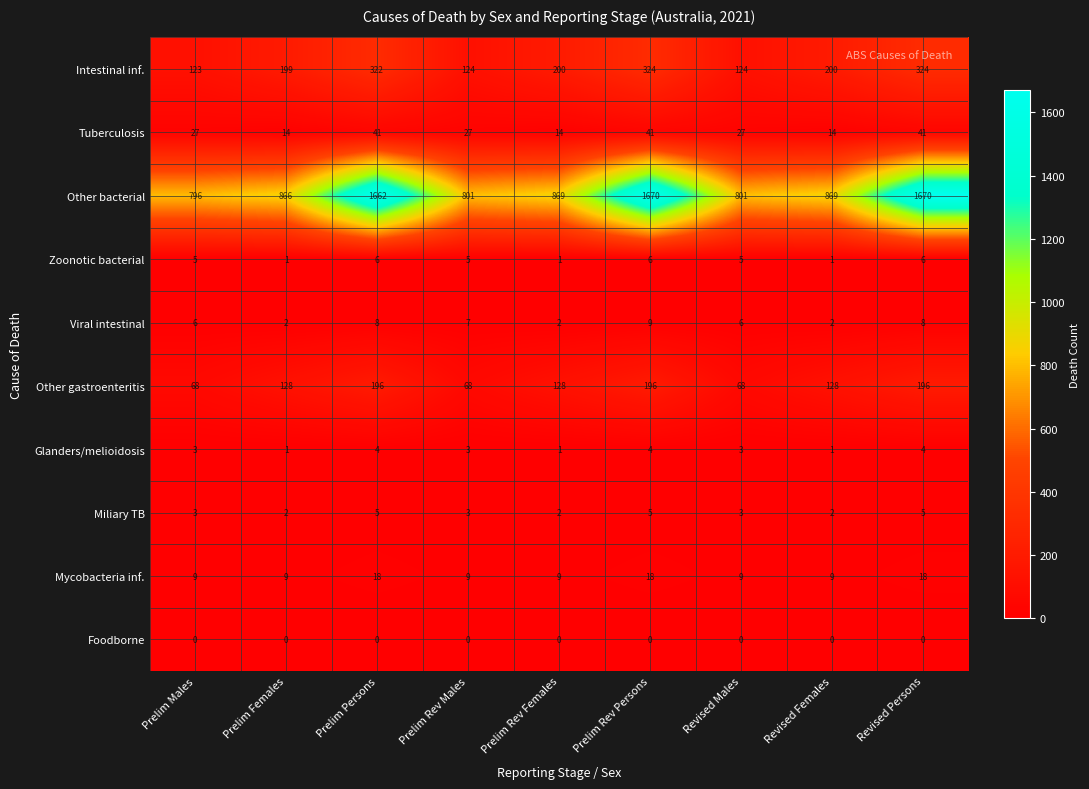

At which category is the sum across all series the highest?

Prelim Rev Persons